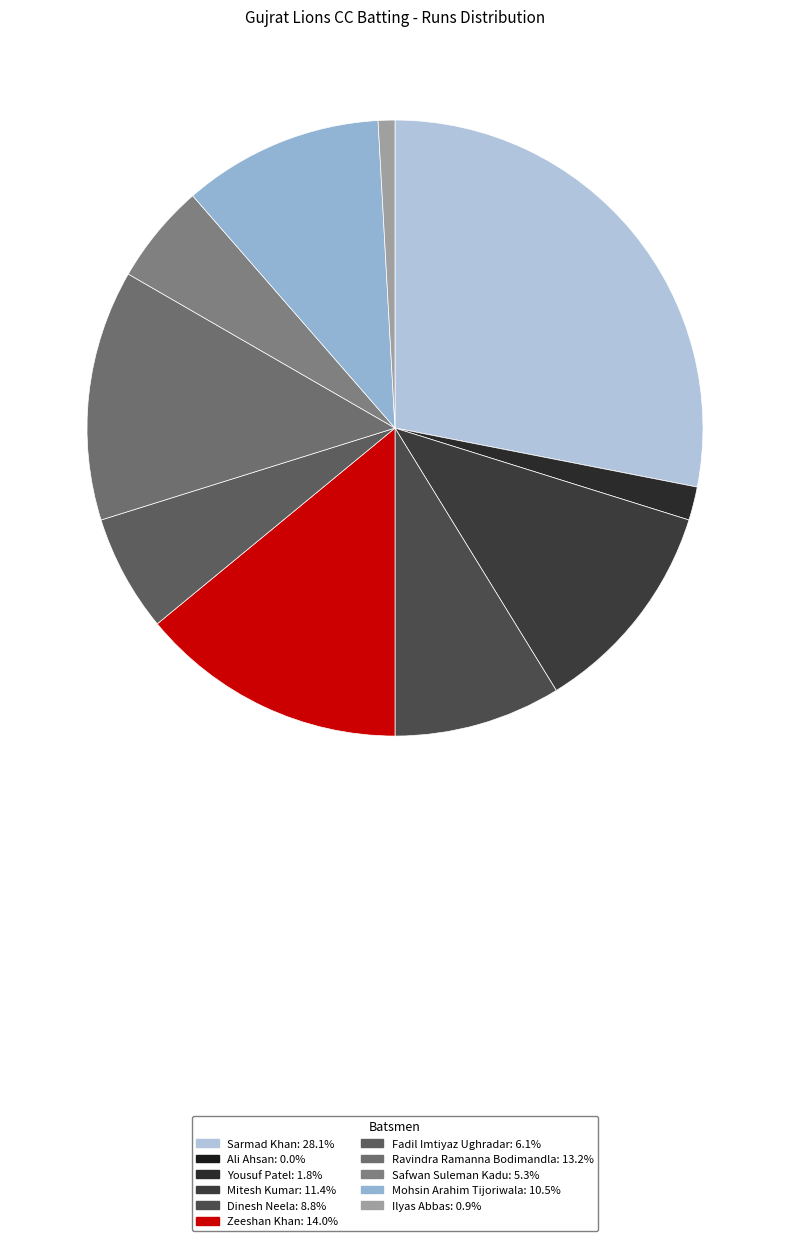

Count the number of slices in the pie.

11